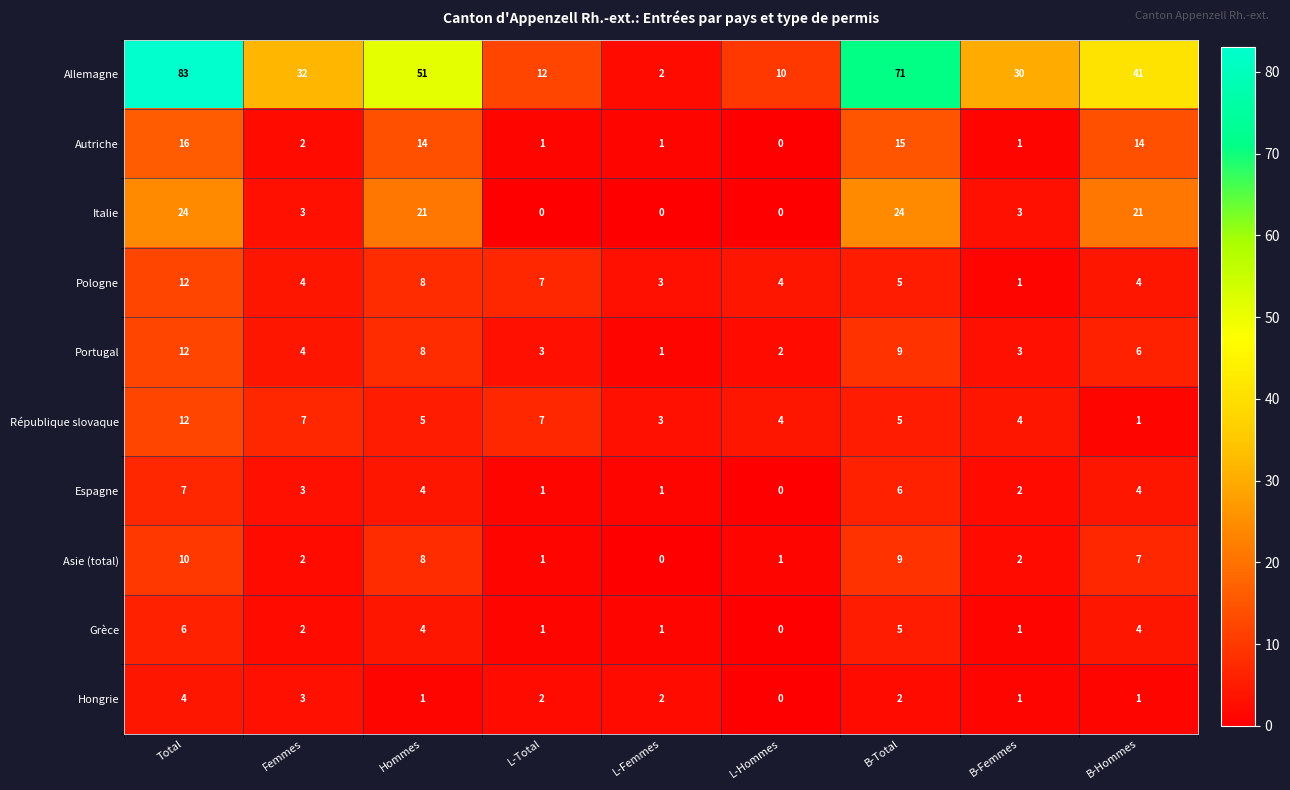

Which series has the largest total across all categories?

Allemagne